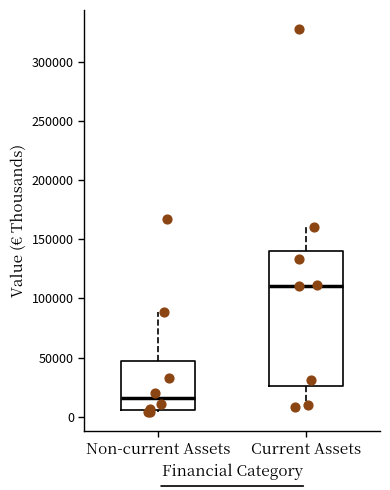

Which box has the highest median line?

Current Assets